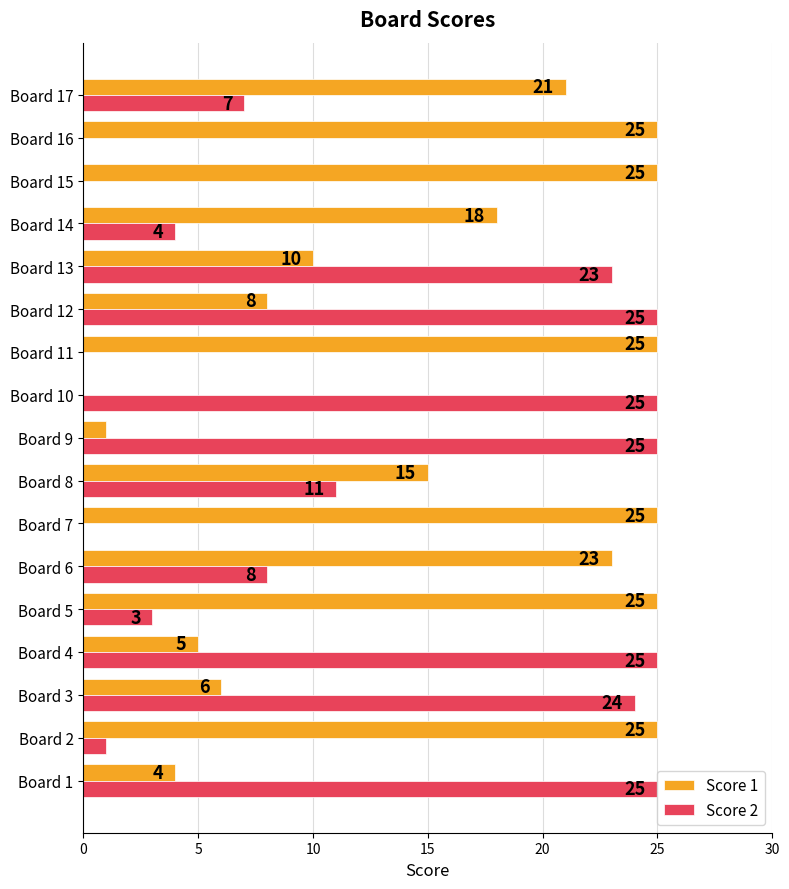

Which series has the largest total across all categories?

Score 1